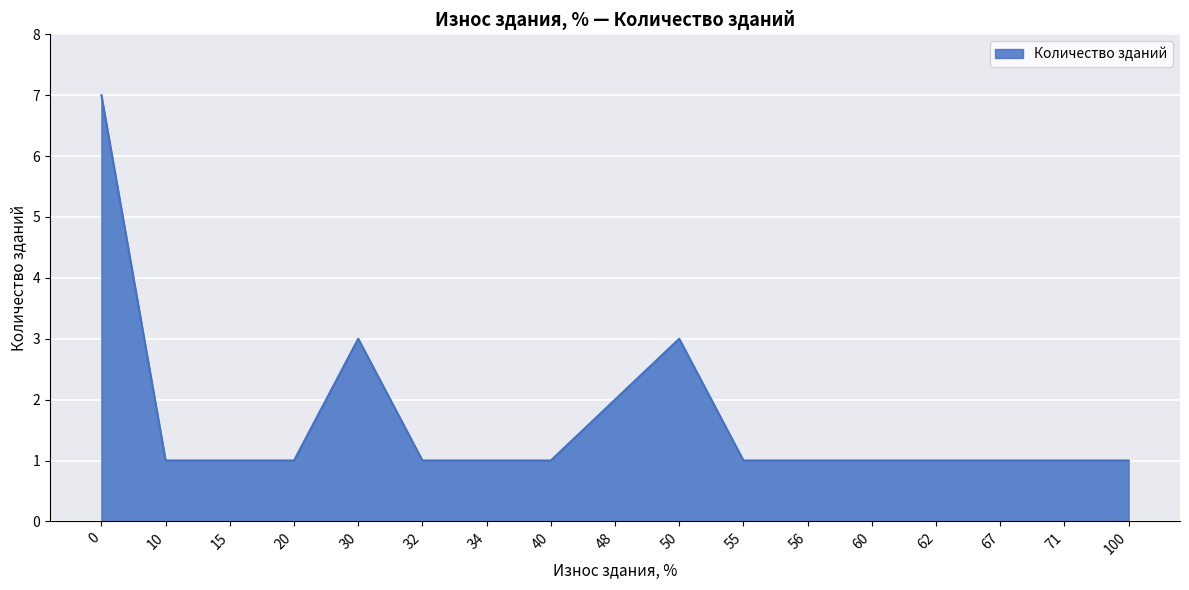

What is the ratio of the value at 20 to the value at 48?

0.5